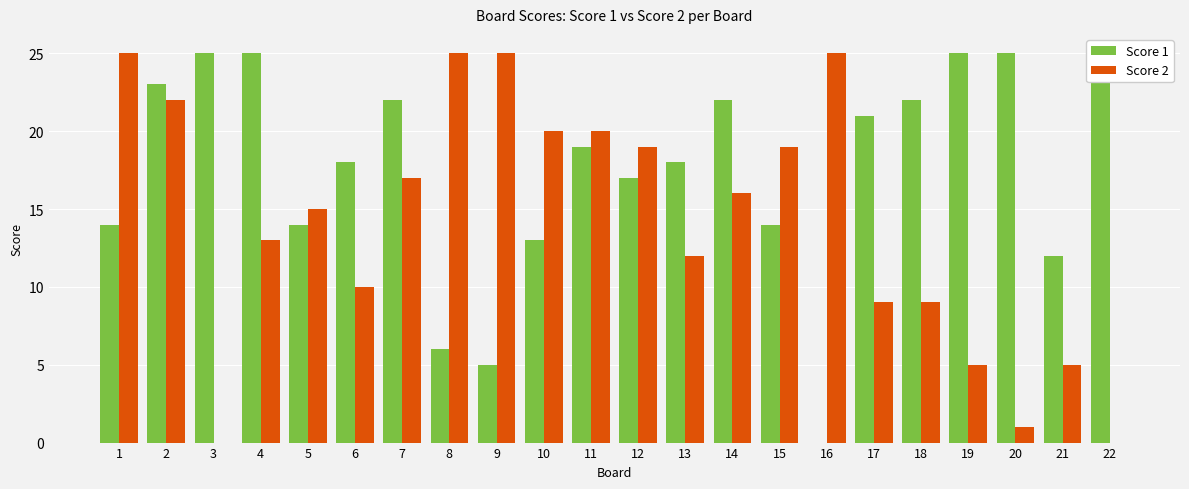

Which category has the highest value across all series?

3